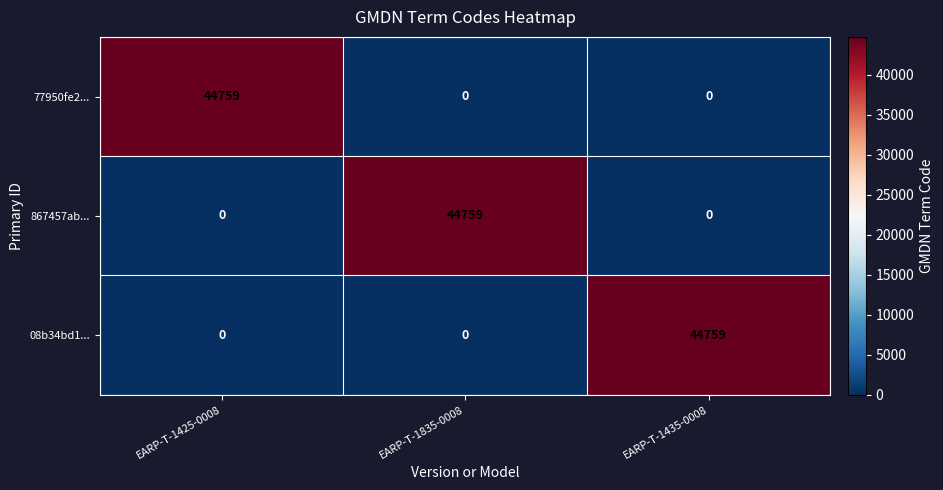

What is the spread (max minus min) of values at EARP-T-1435-0008?

44759